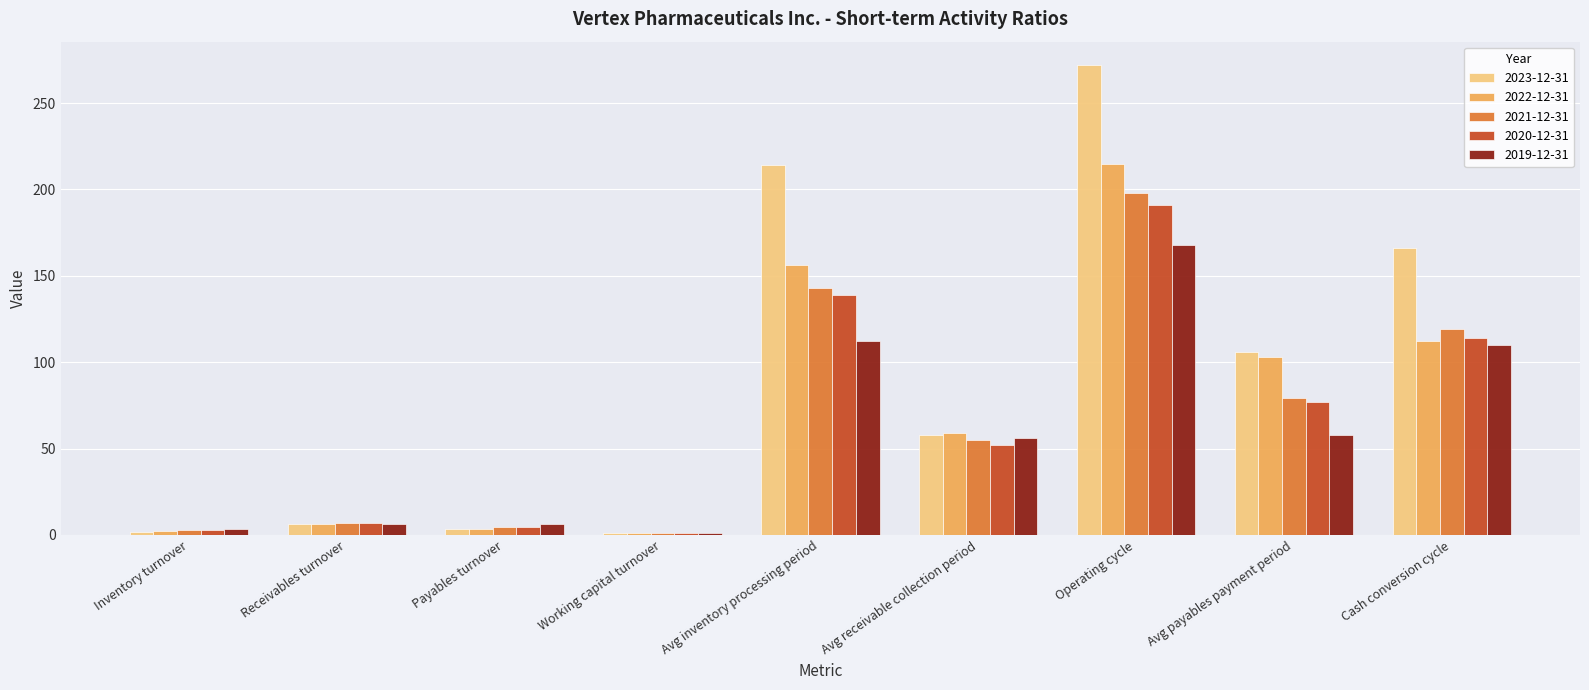

The value of 2023-12-31 at Avg payables payment period is 106.0. True or false?

True